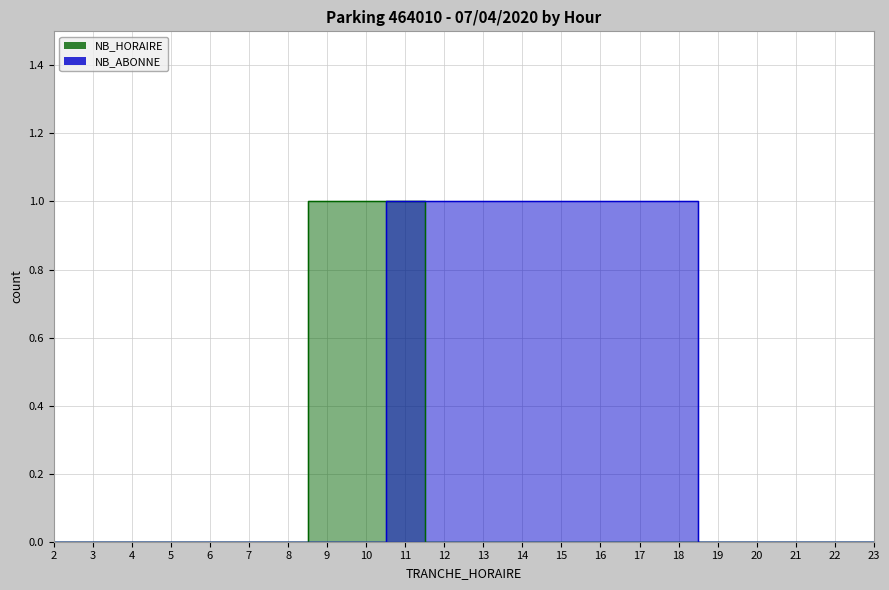

What are all the series names shown in the legend?

NB_HORAIRE, NB_ABONNE